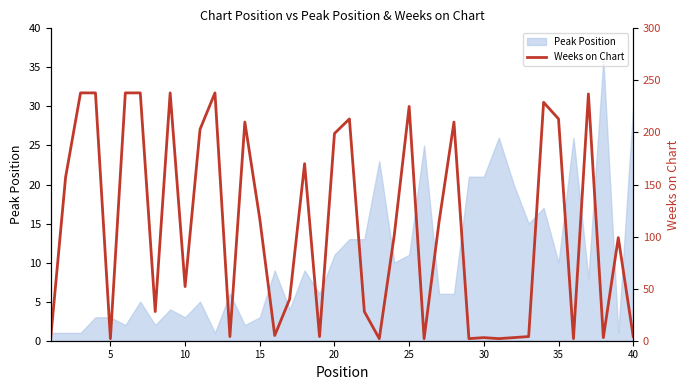

What is the maximum value for Peak Position?

36